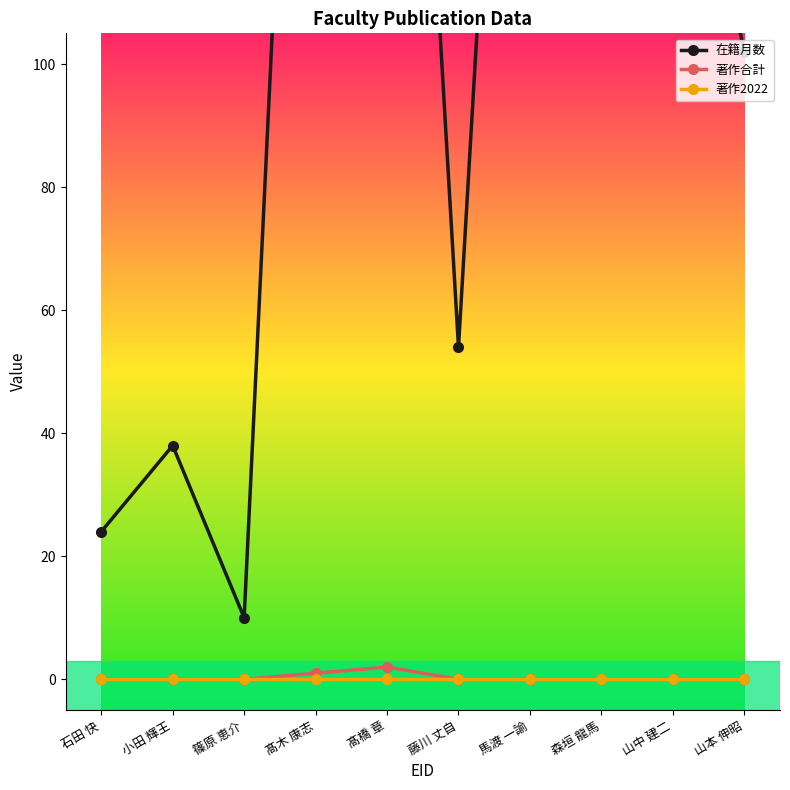

What is the label of the 9th point from the left?

山中 建二